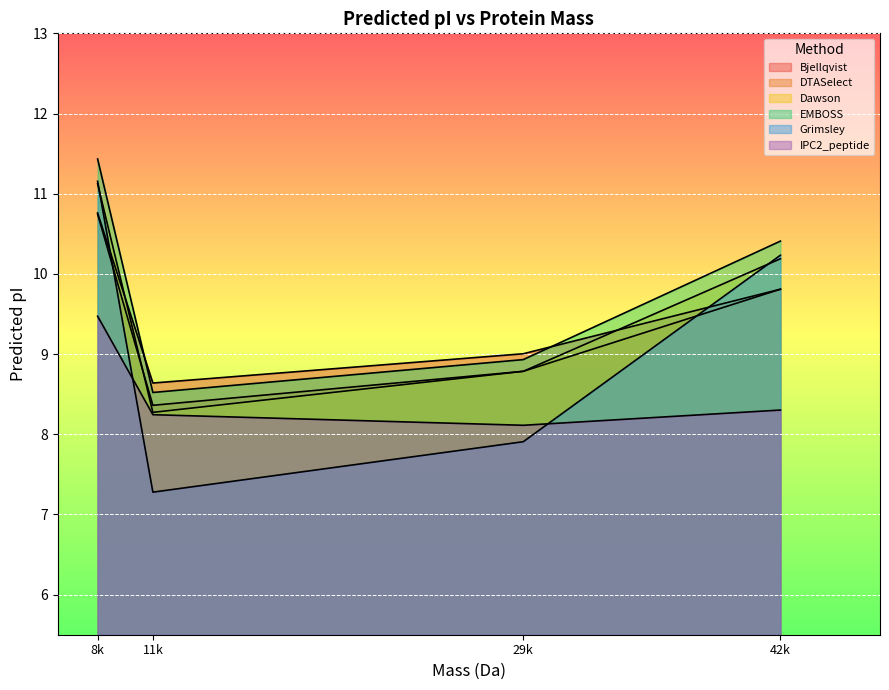

What is the sum of all Bjellqvist values?

38.2